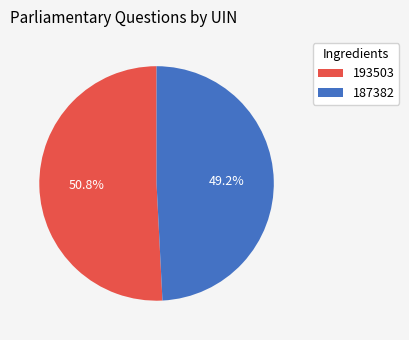

Is there a majority slice in this chart?

Yes